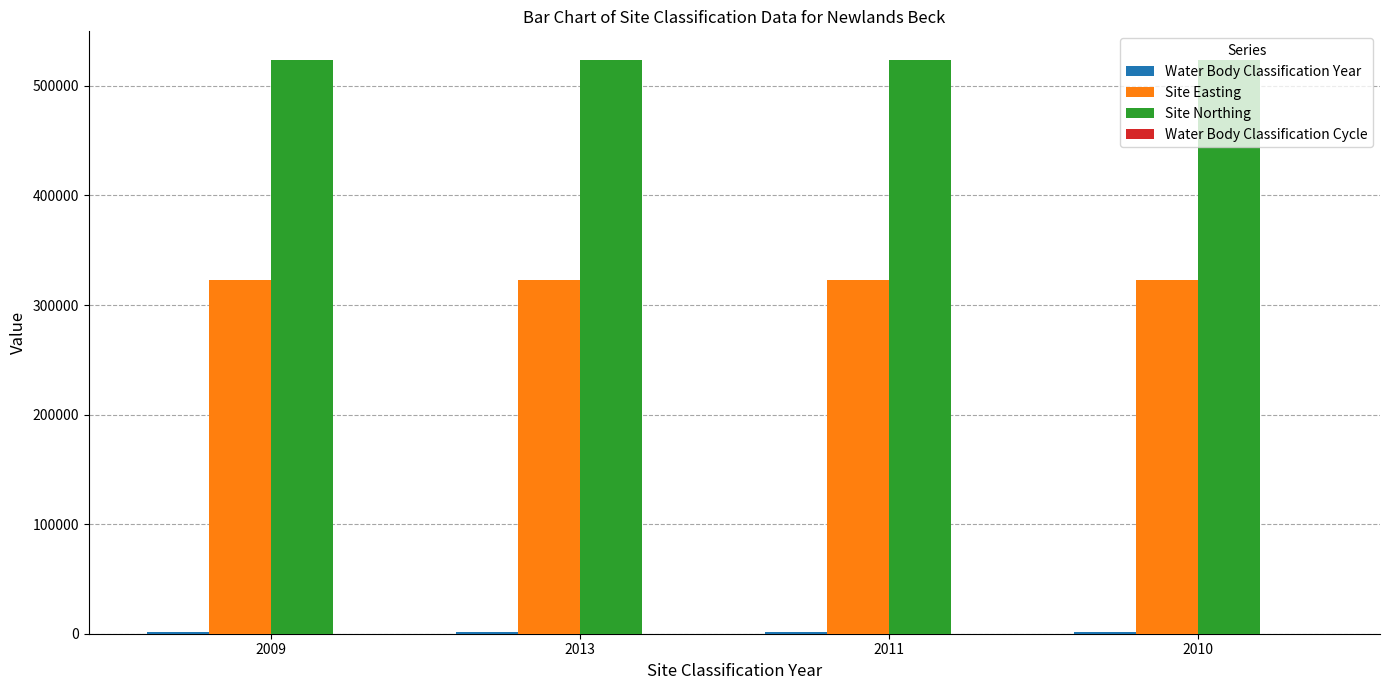

What is the greatest value displayed?

523631